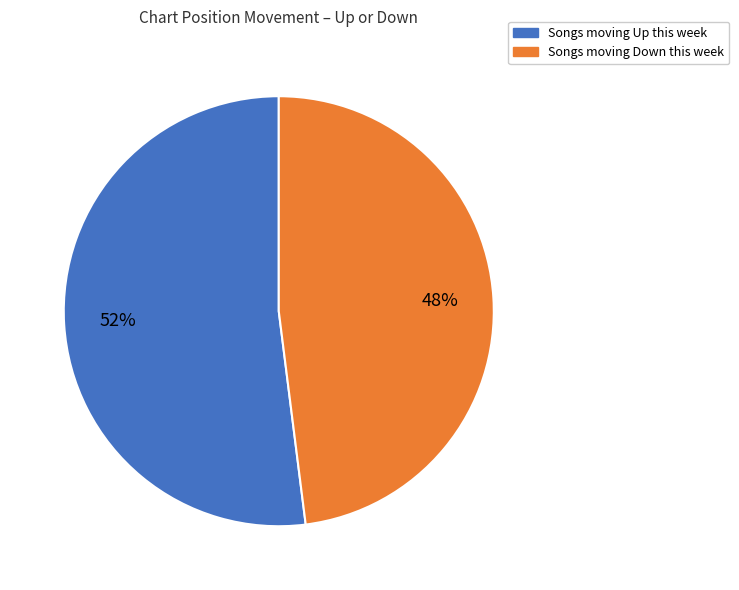

How many slices are in this pie chart?

2